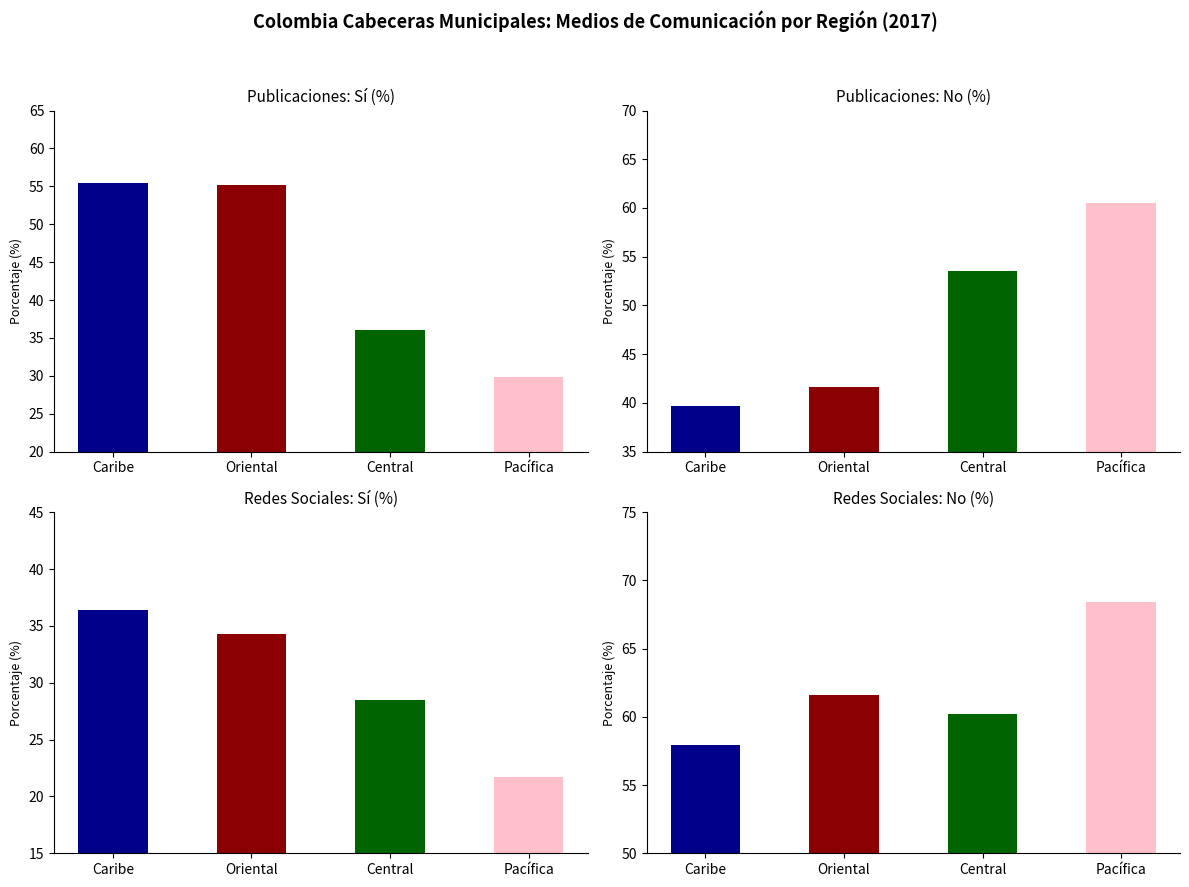

How many data points in No_Publicaciones are above 53?

2